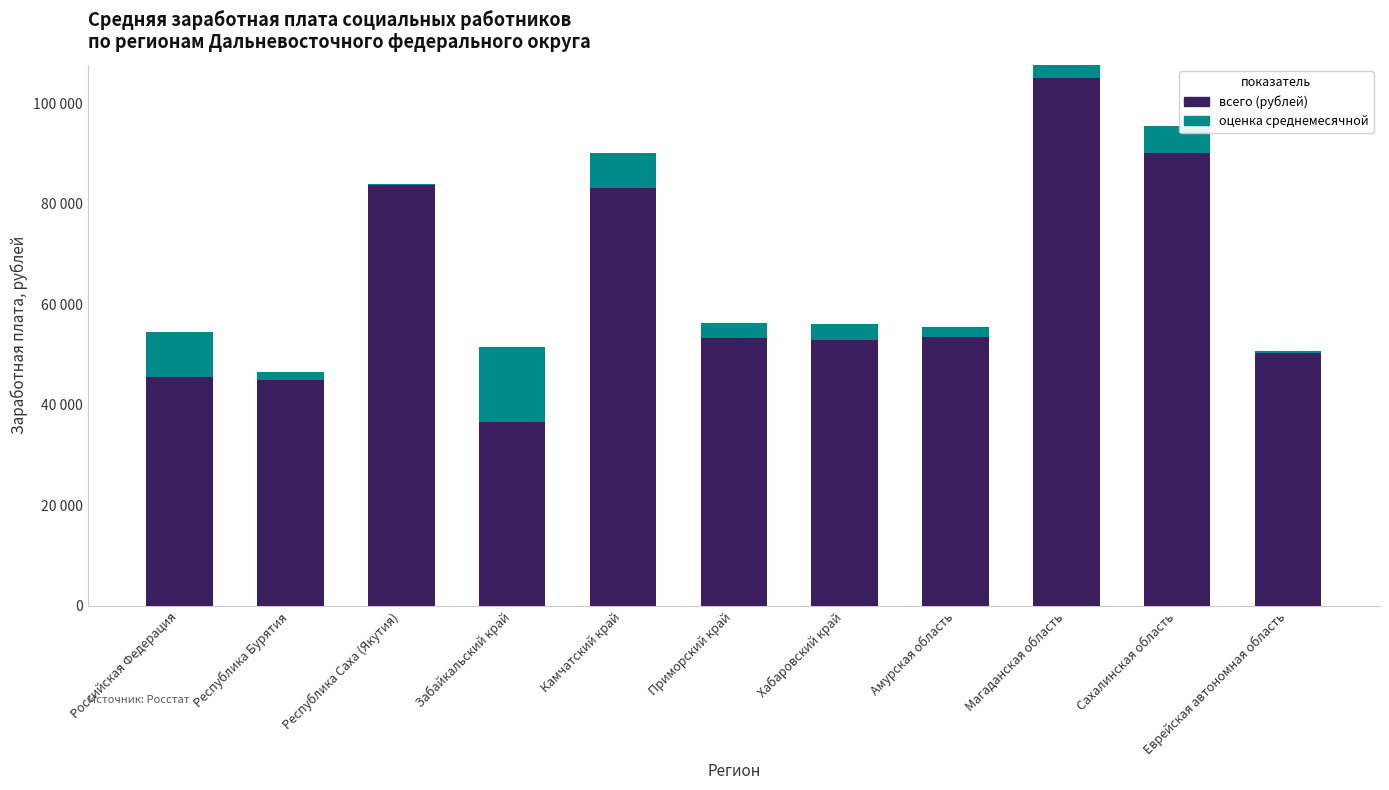

What is the greatest value displayed?

107709.9